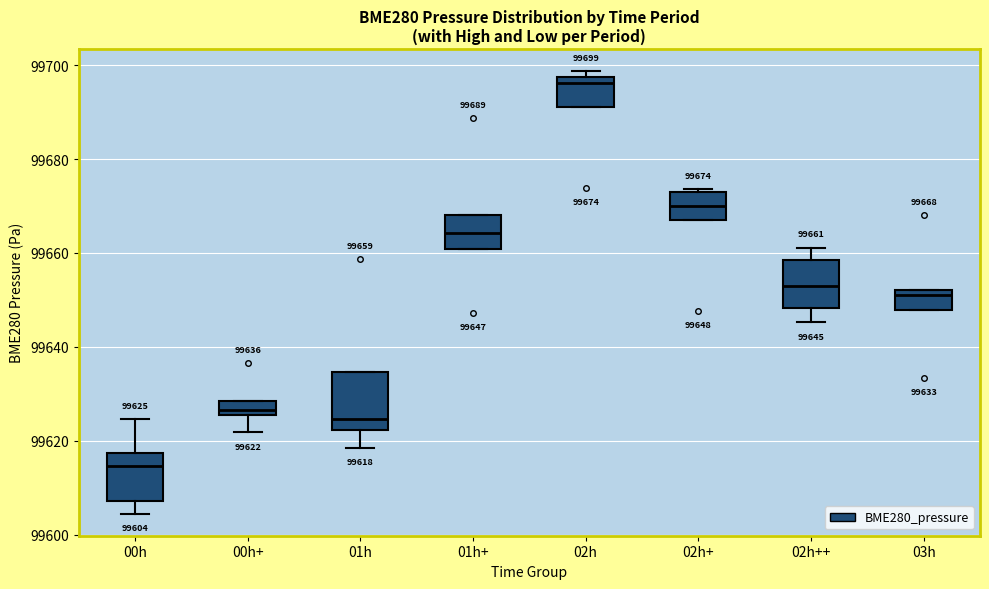

Comparing the boxes themselves (not the whiskers), which one is the tallest?

01h